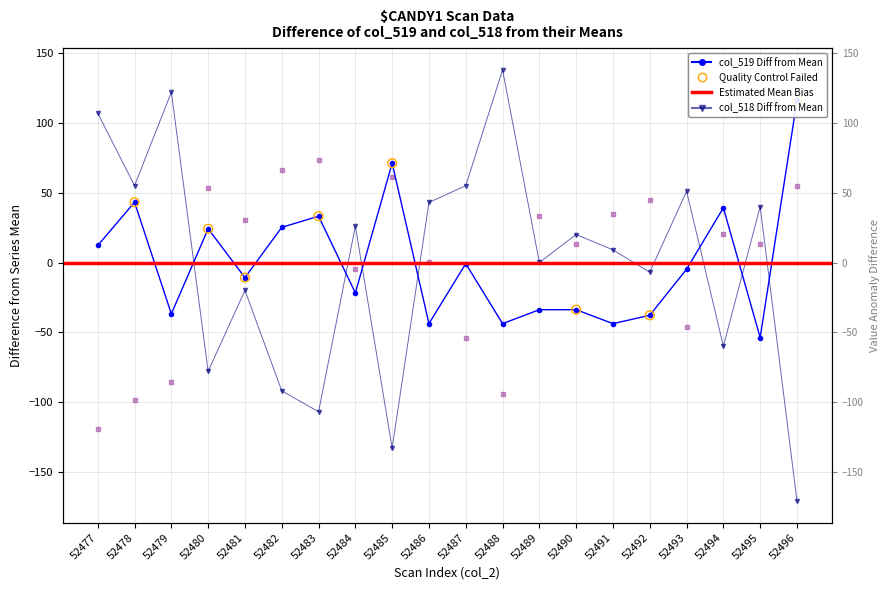

Which series has the widest spread of Y values?

col_518